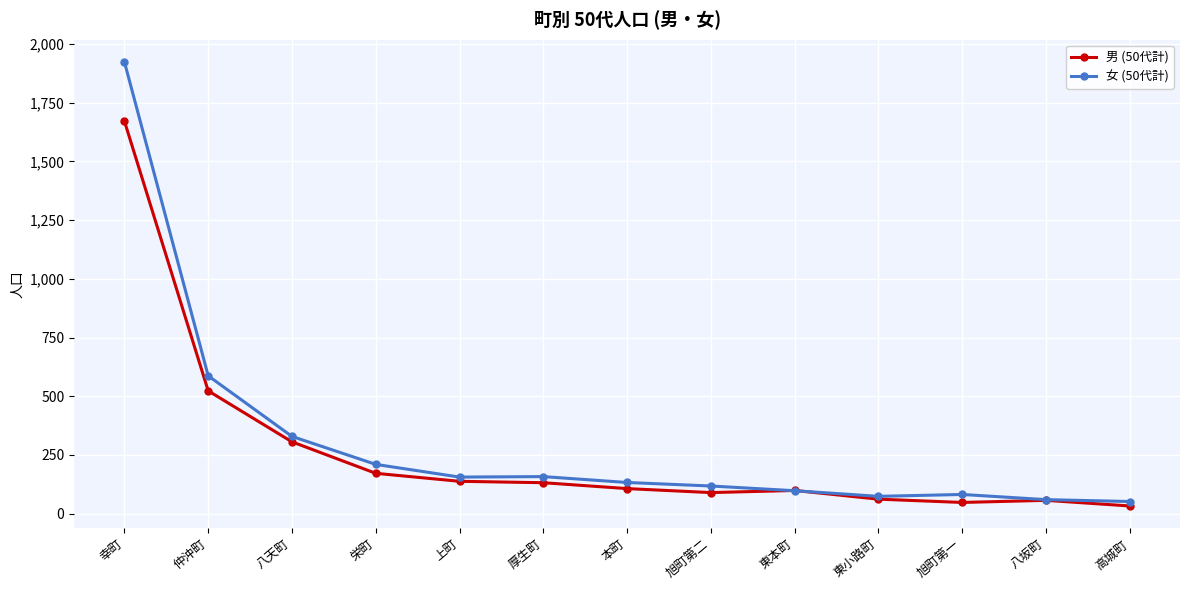

At which category is the sum across all series the highest?

幸町